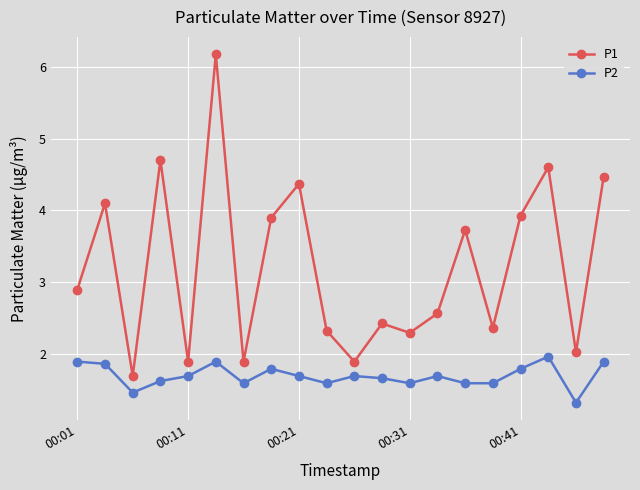

True or false: P2 has more than 2 points higher than both neighbors.

True